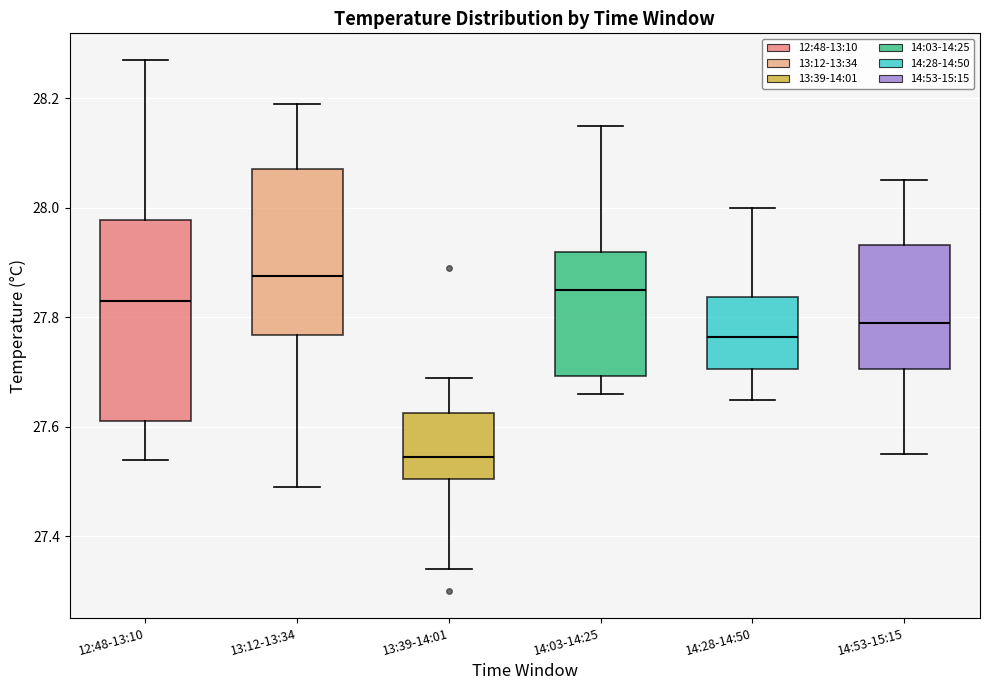

Where does the upper whisker of the box for 13:12-13:34 end on the y-axis? The values are not printed on the chart, so give them approximately, as read against the axis.

28.20